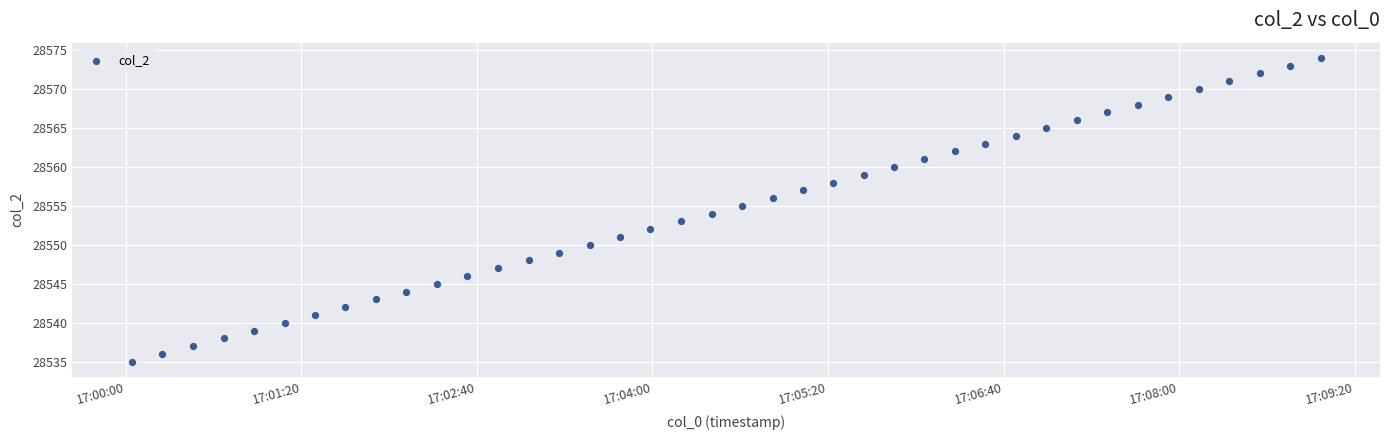

What is the range of Y values (max minus min)?

39